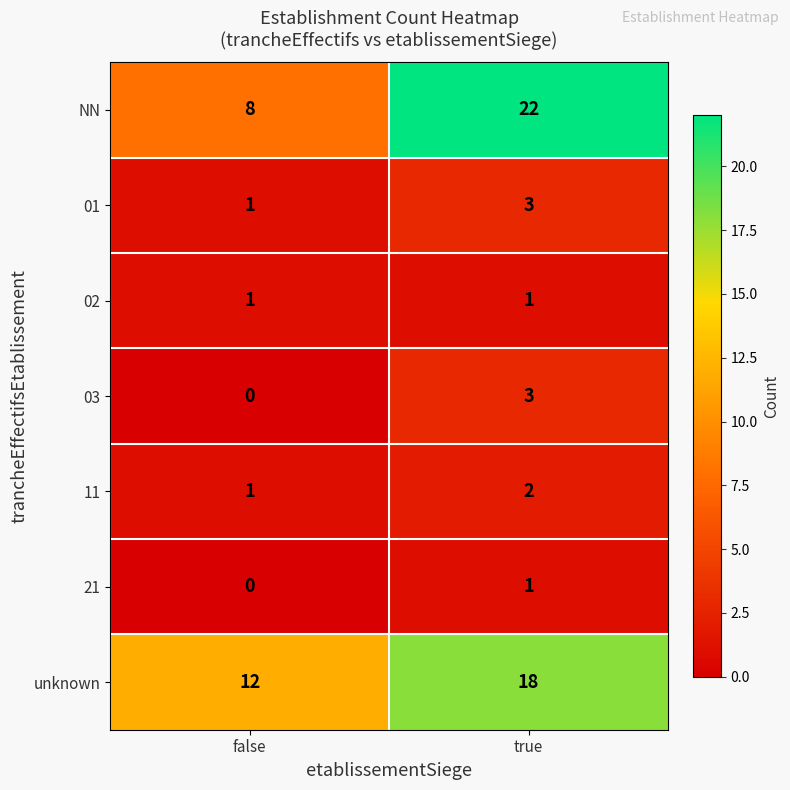

What is the sum of all NN values?

30